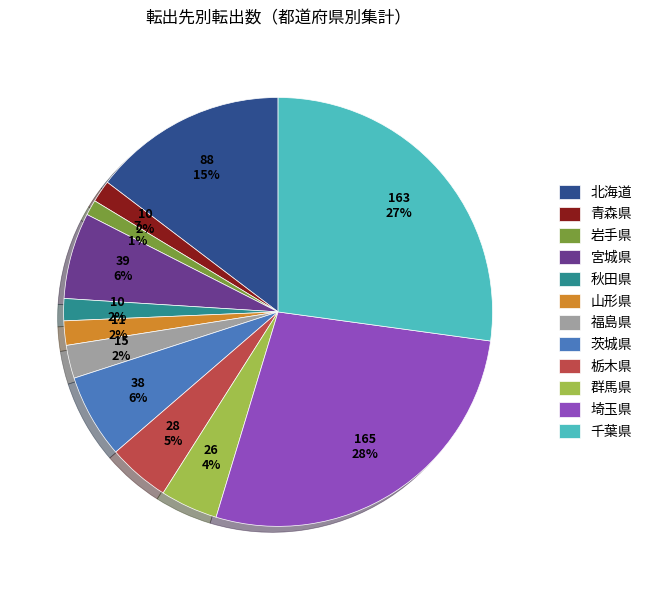

True or false: 茨城県 accounts for 1% of the total.

False